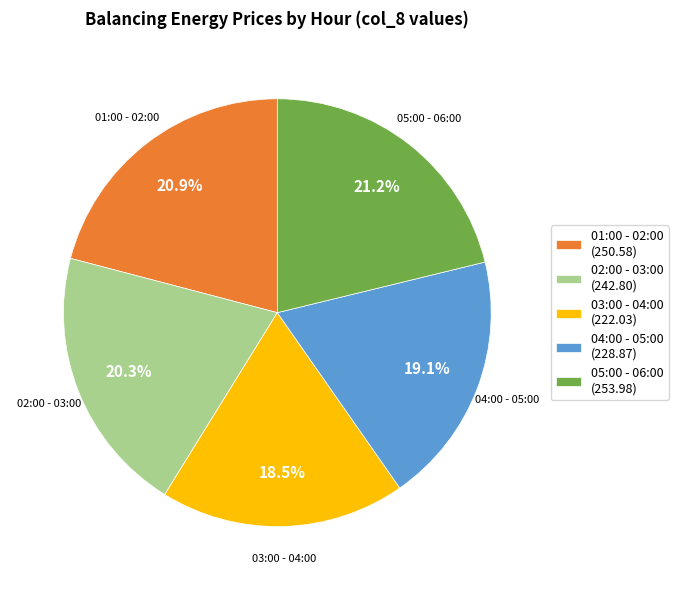

What percentage is NOT represented by 05:00 - 06:00 (253.98)?

78.8%